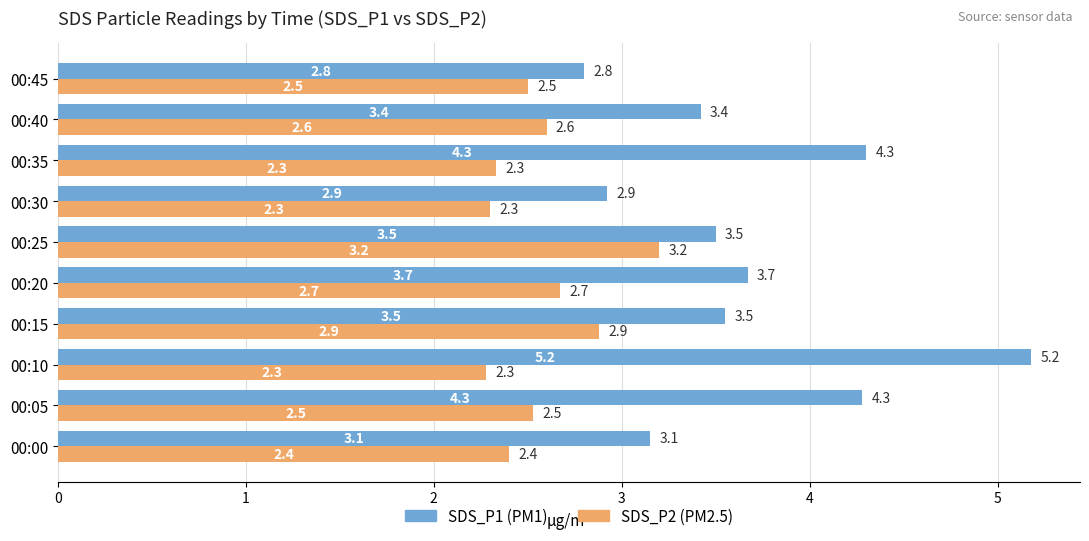

Count the number of data series in this chart.

2